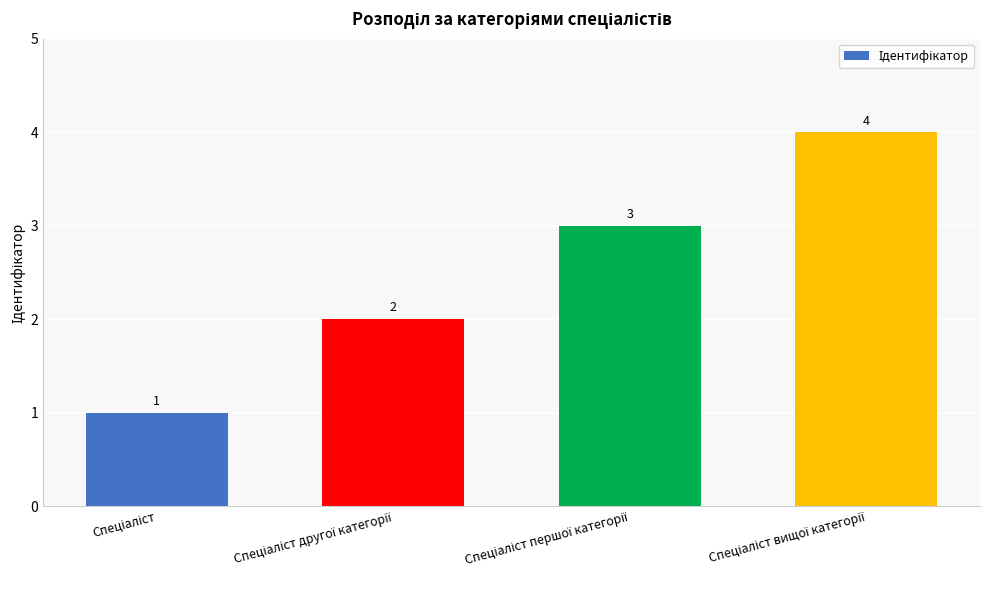

Are the bars grouped side by side (vs. stacked)?

No